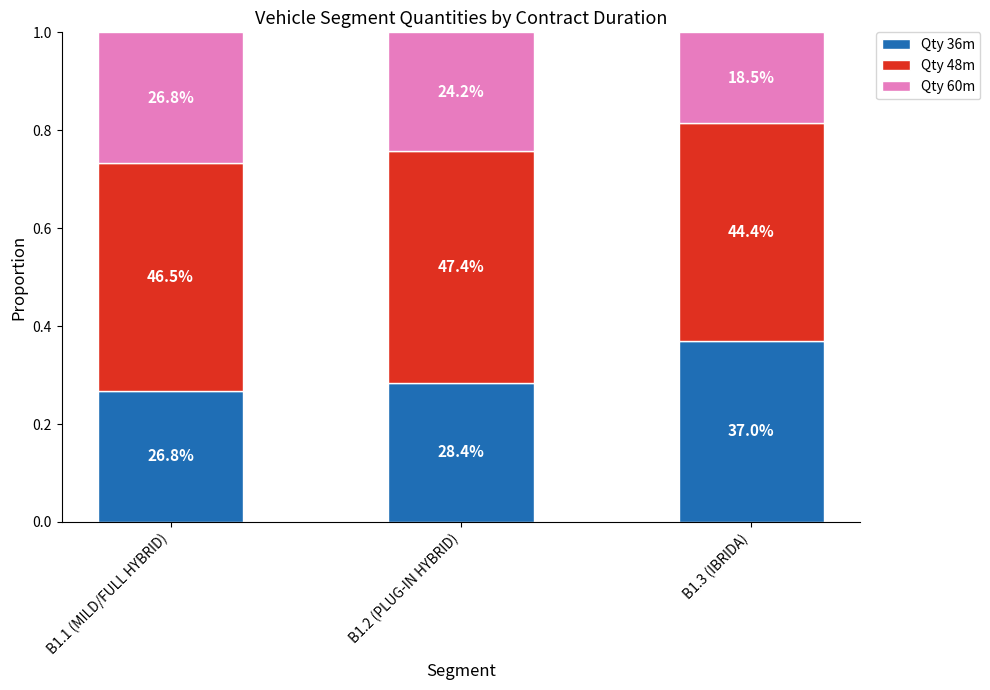

Are the bars horizontal?

No